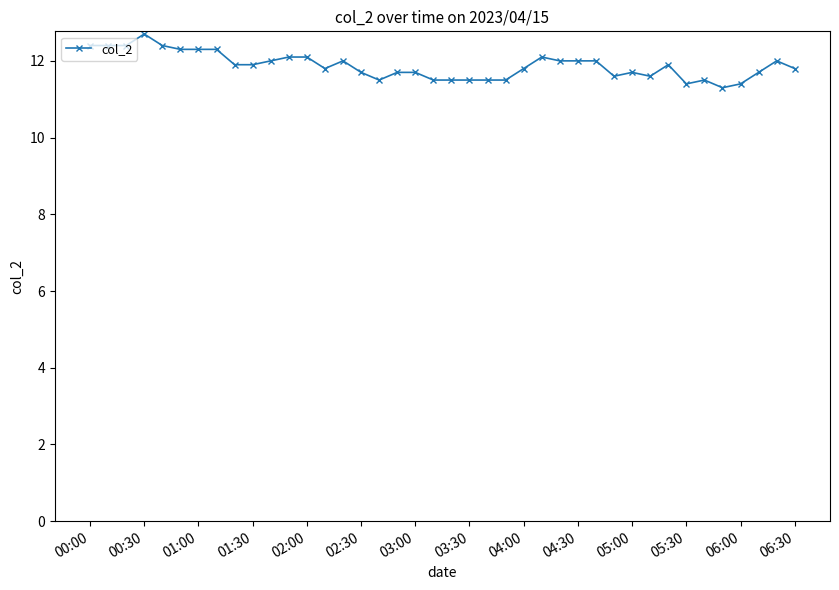

True or false: there are more than 0 points higher than both neighbors.

True